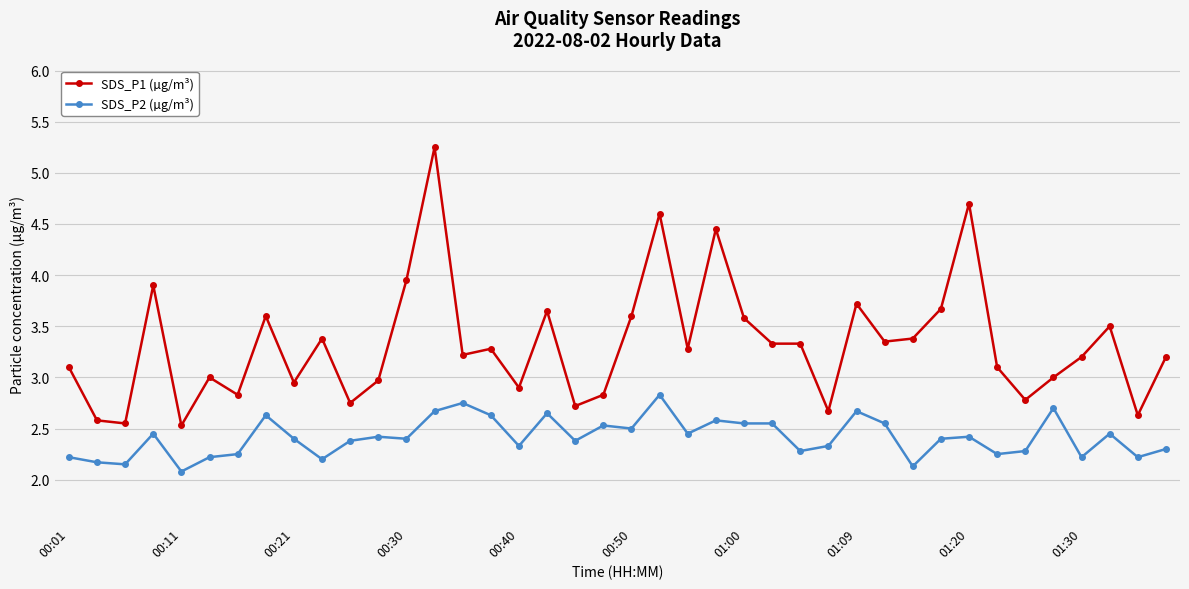

List the series in order of their peak value, lowest first.

SDS_P2 (µg/m³), SDS_P1 (µg/m³)